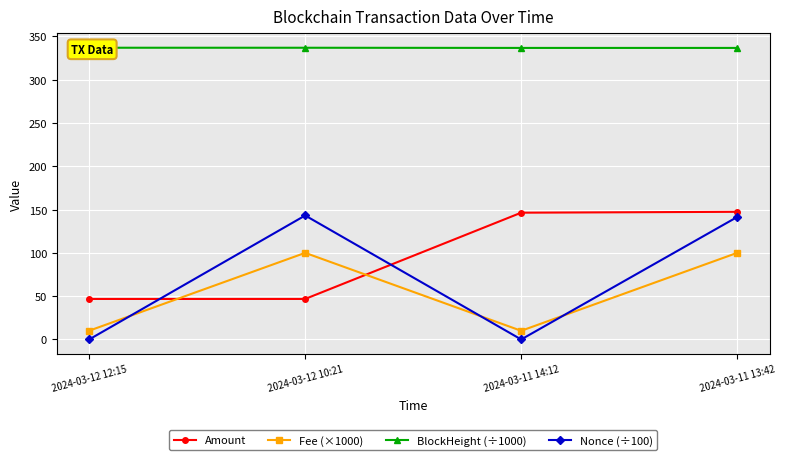

The Nonce (÷100) series shows 237.5 at 2024-03-12 10:21. True or false?

False